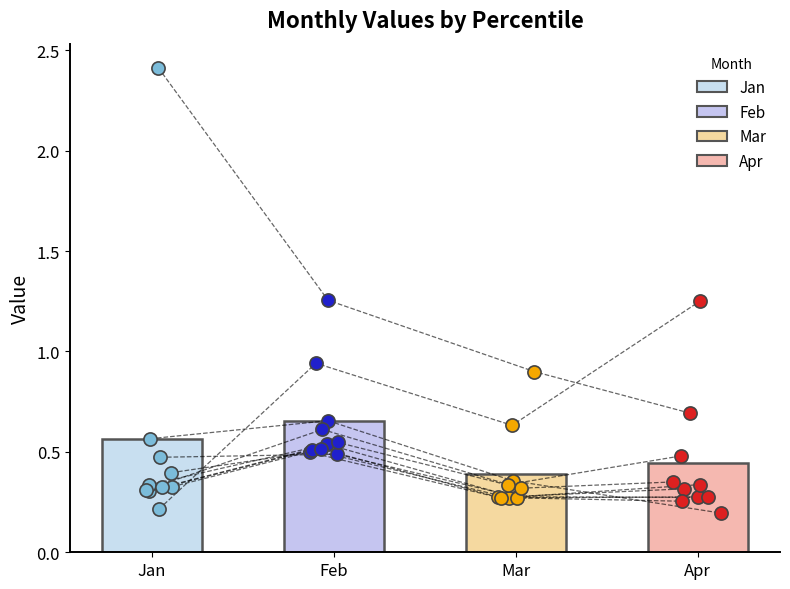

What is the total value across all series at pct15?

1.8